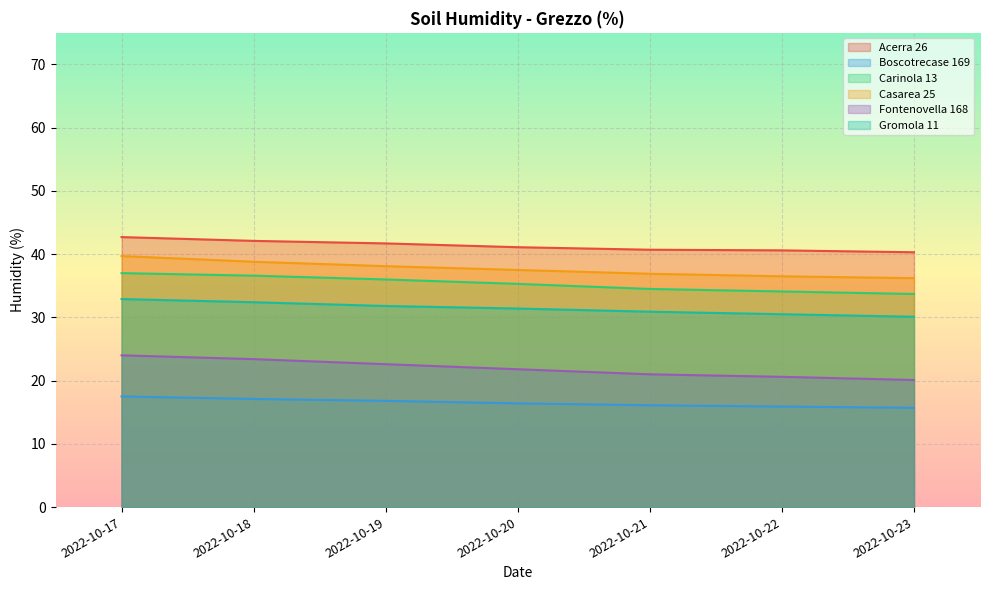

True or false: Casarea 25 has a value of 38.8 at 2022-10-18.

True